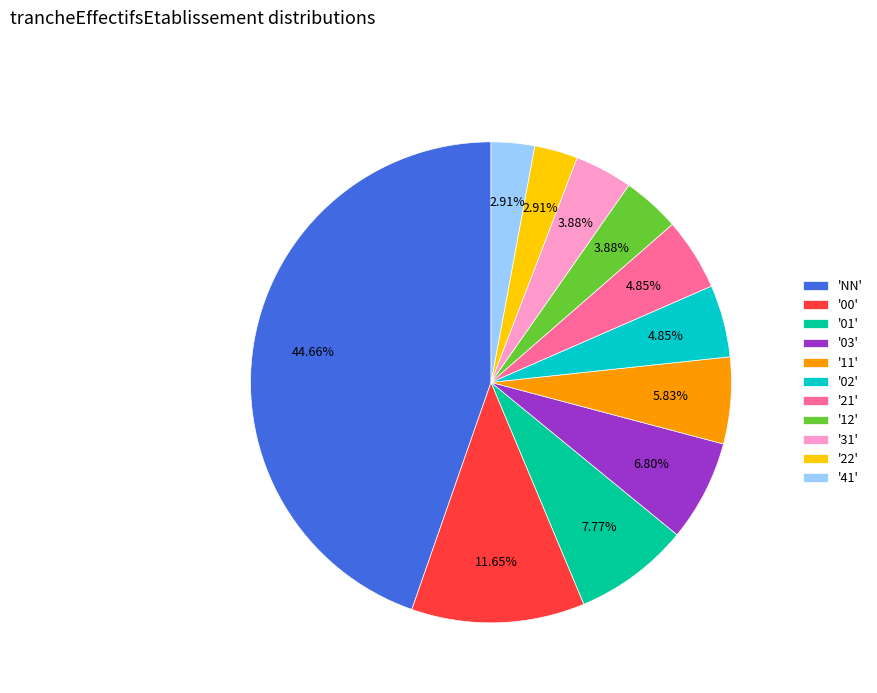

How many slices are in this pie chart?

11